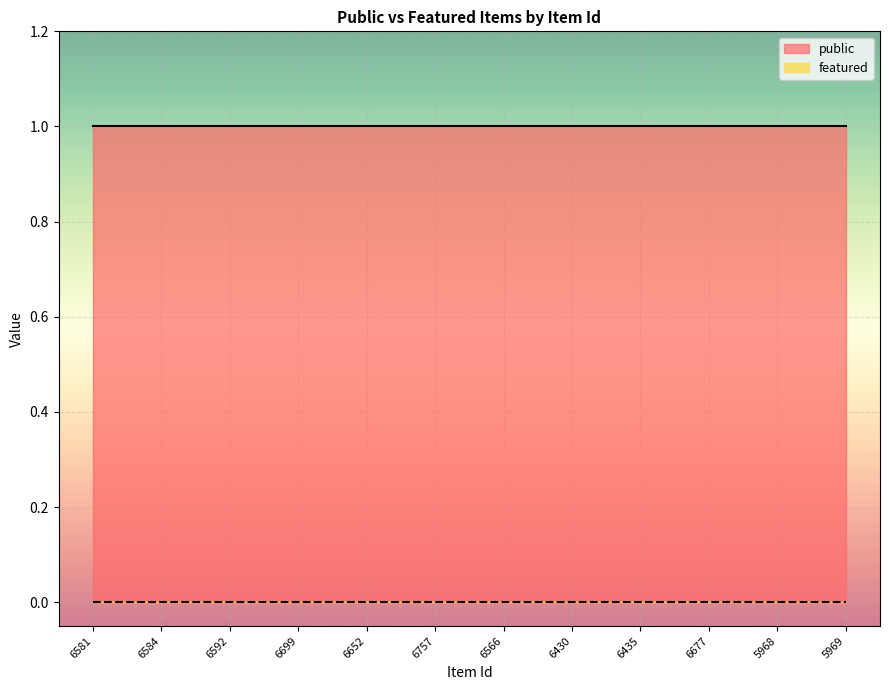

Is it true that public equals 0 at 6435?

False